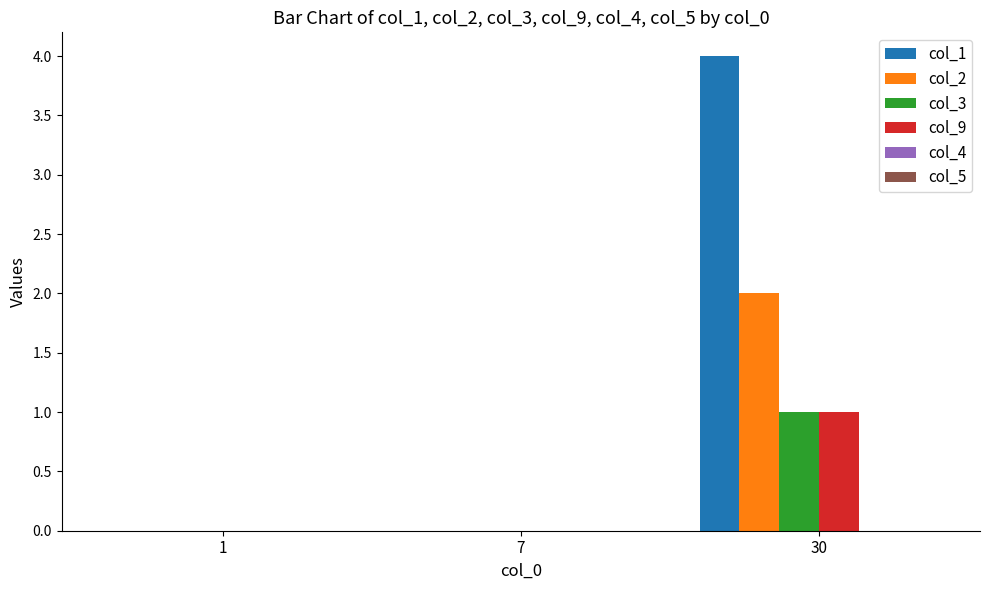

Reading right to left, extract all data points from this chart.

col_1: 30=4	7=0	1=0
col_2: 30=2	7=0	1=0
col_3: 30=1	7=0	1=0
col_9: 30=1	7=0	1=0